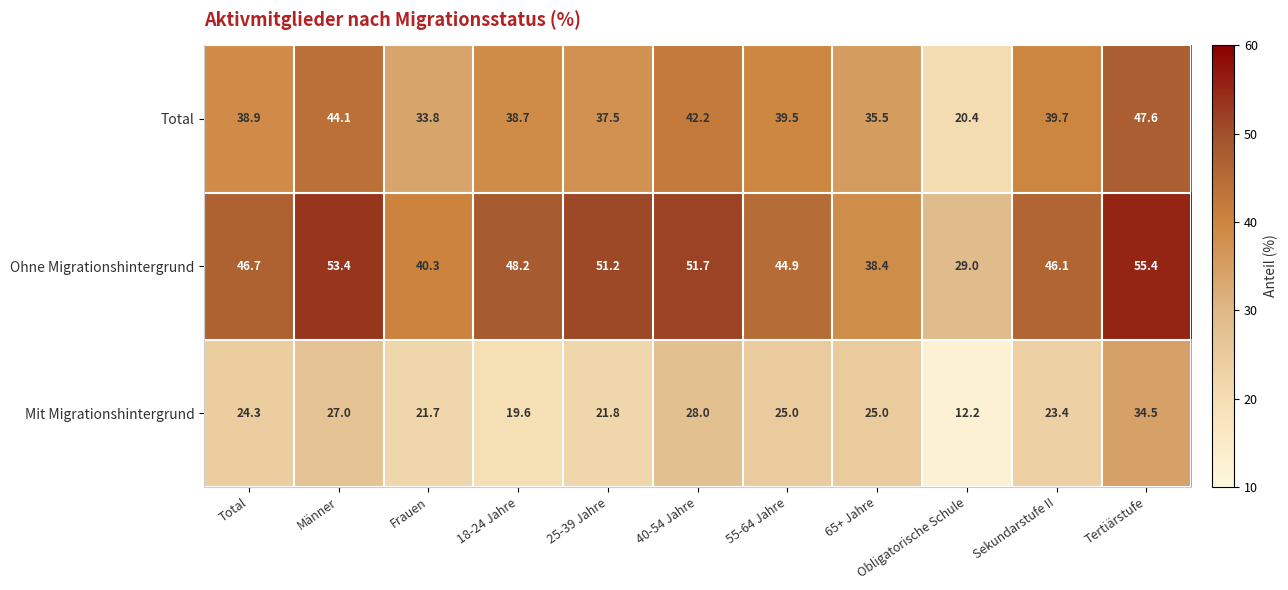

What is the sum of all Ohne Migrationshintergrund values?

505.3